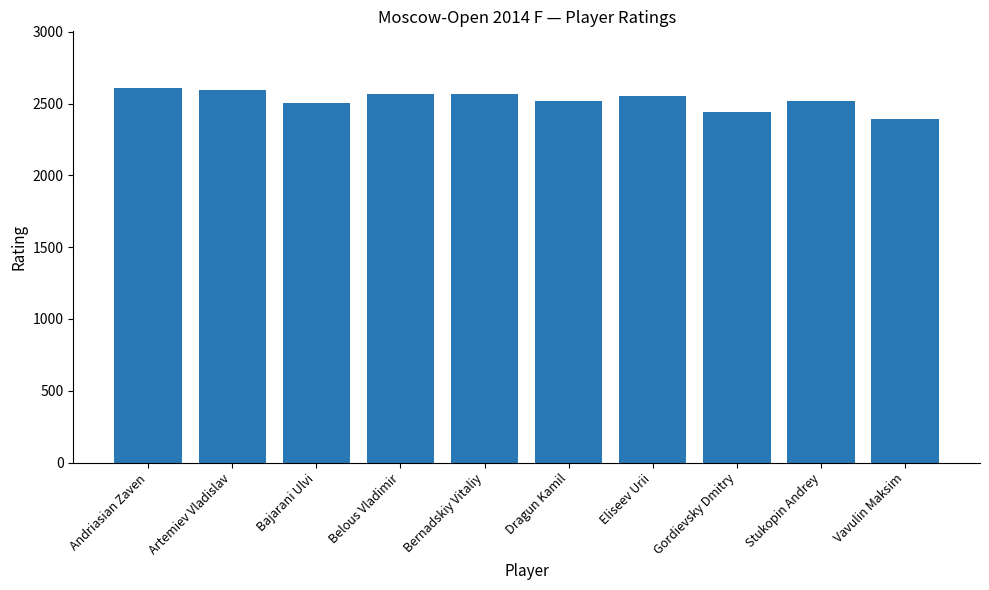

True or false: the data shows 4381 at Stukopin Andrey.

False